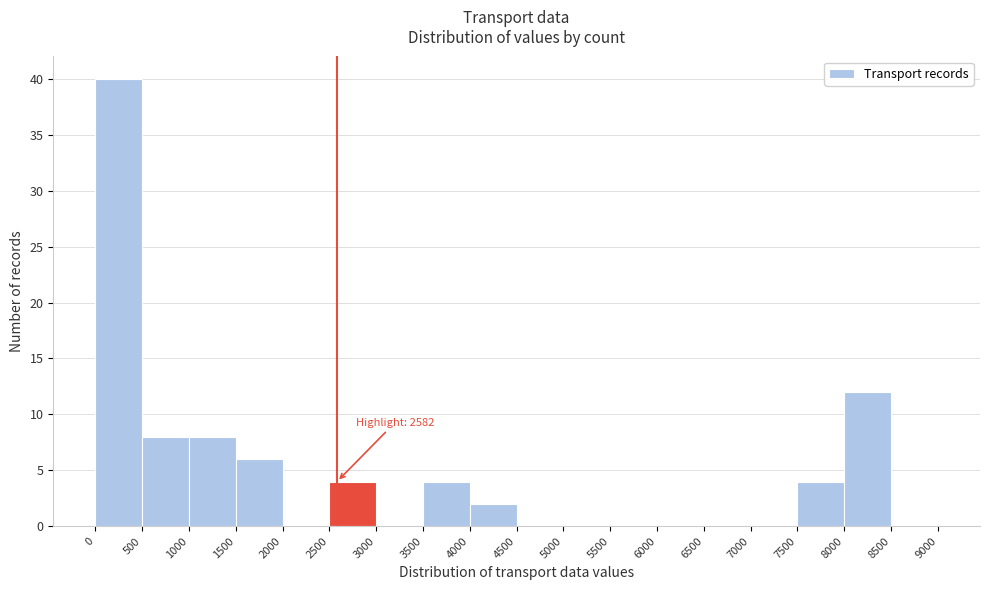

Over which range of the x-axis is the bar tallest?

0 to 500